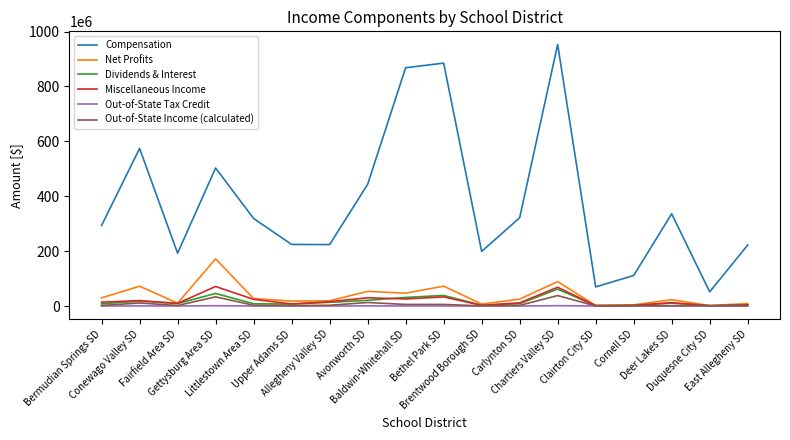

Which series has the largest range (max minus min)?

Compensation